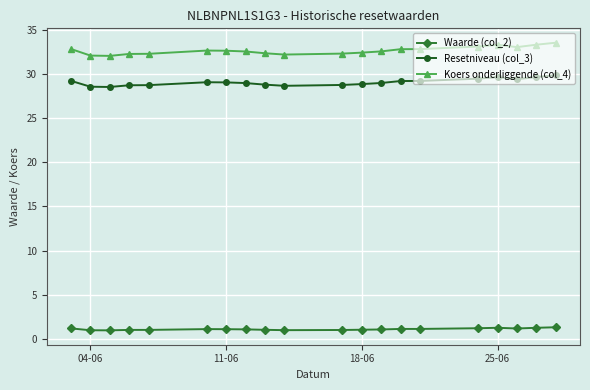

How many interior local valleys does the Koers onderliggende (col_4) series have?

3